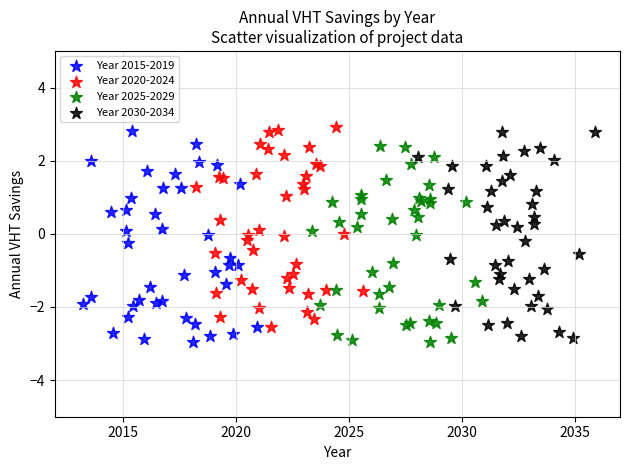

What are all the series names shown in the legend?

Year 2015-2019, Year 2020-2024, Year 2025-2029, Year 2030-2034